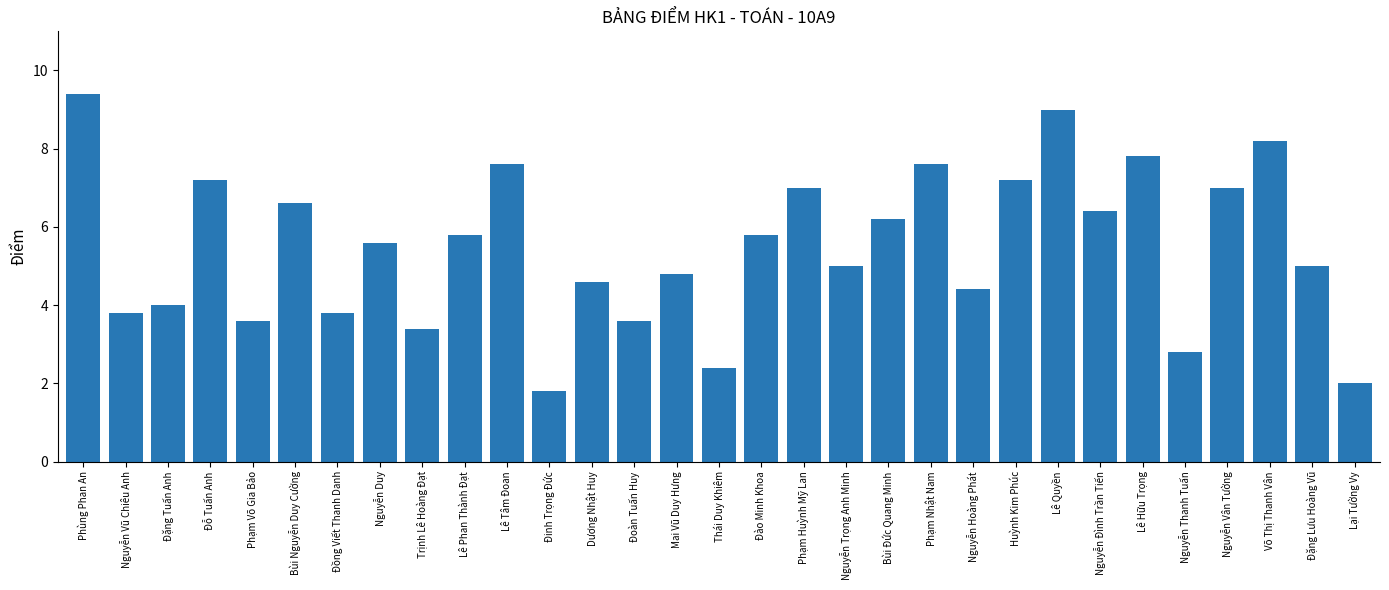

Is it true that the value at Đỗ Tuấn Anh is 11.6?

False